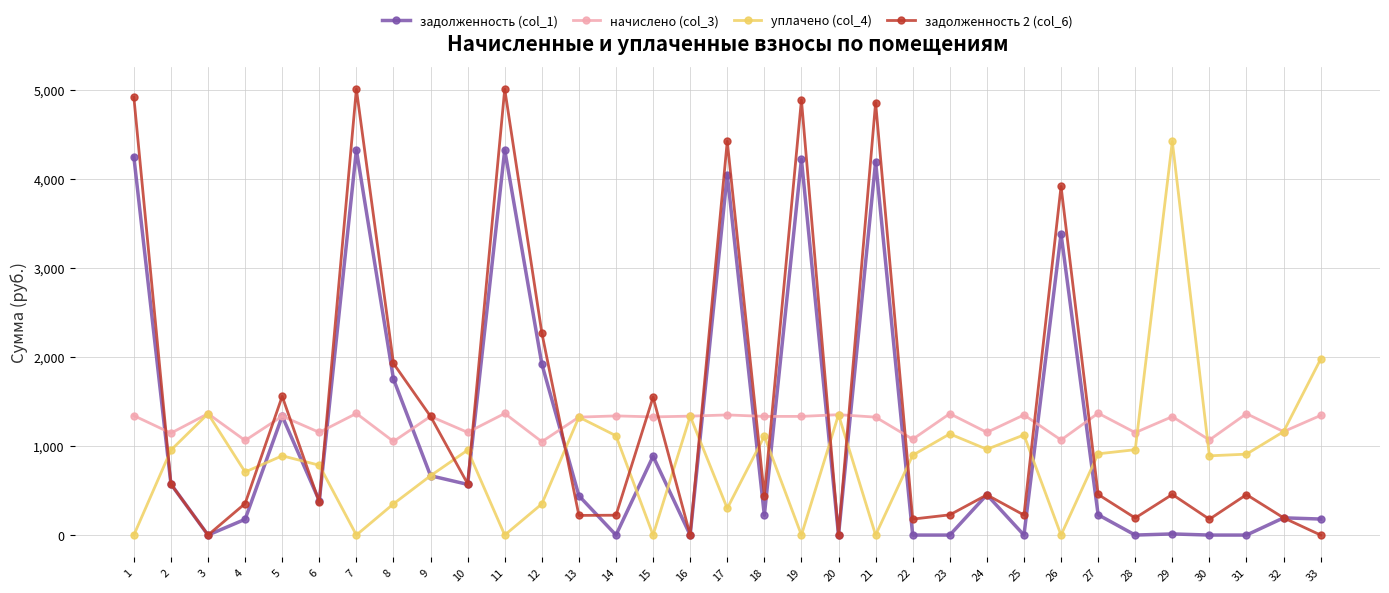

How many lines are shown in the chart?

4